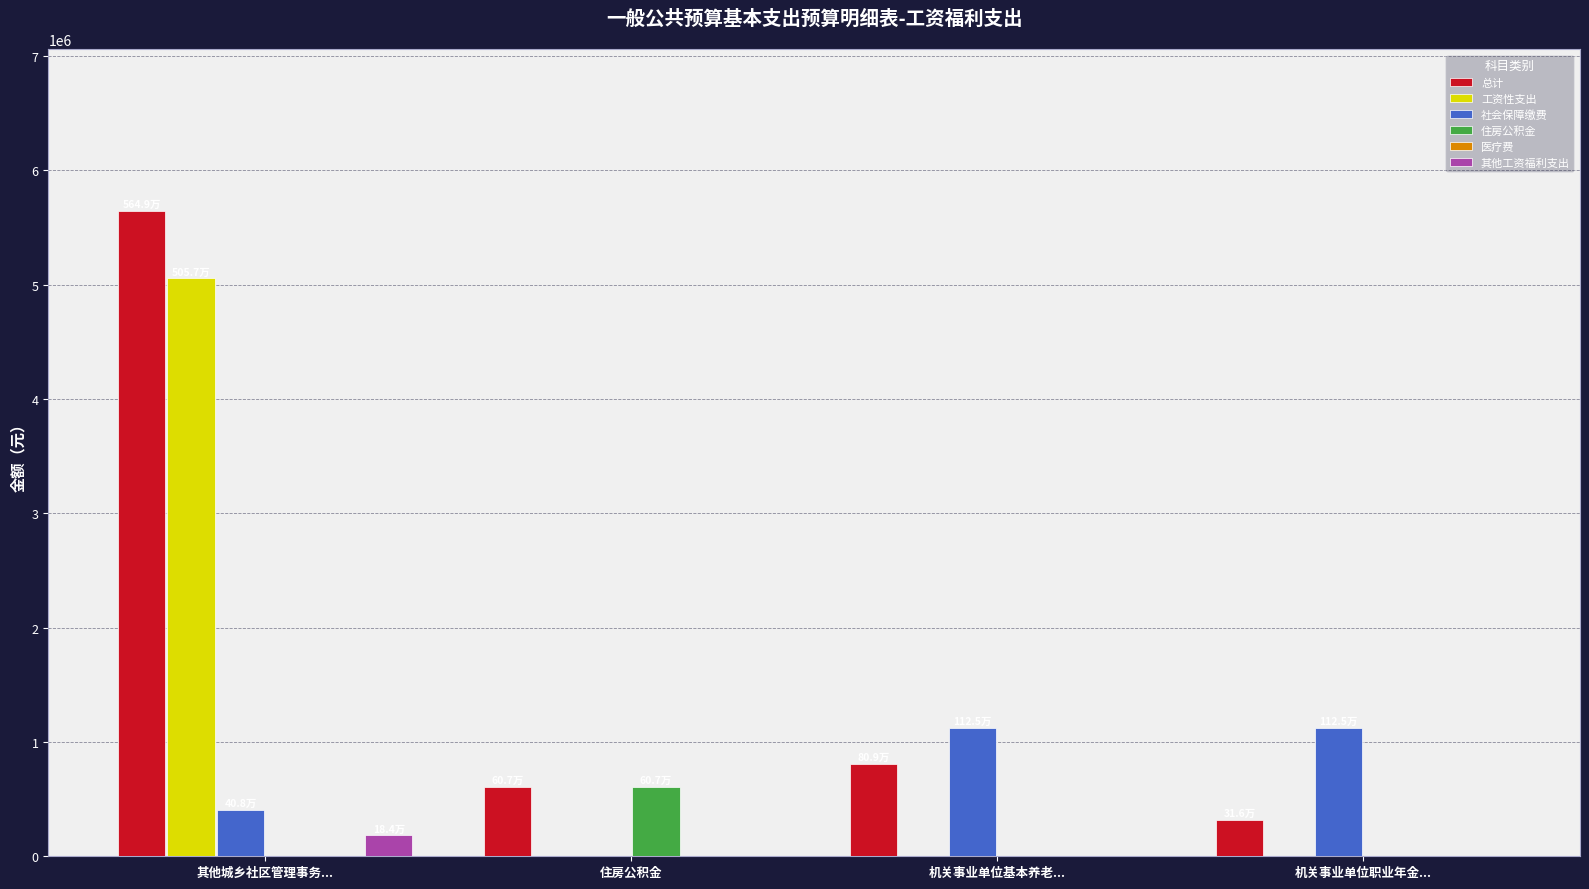

What is the sum of all 总计 values?

7381158.1